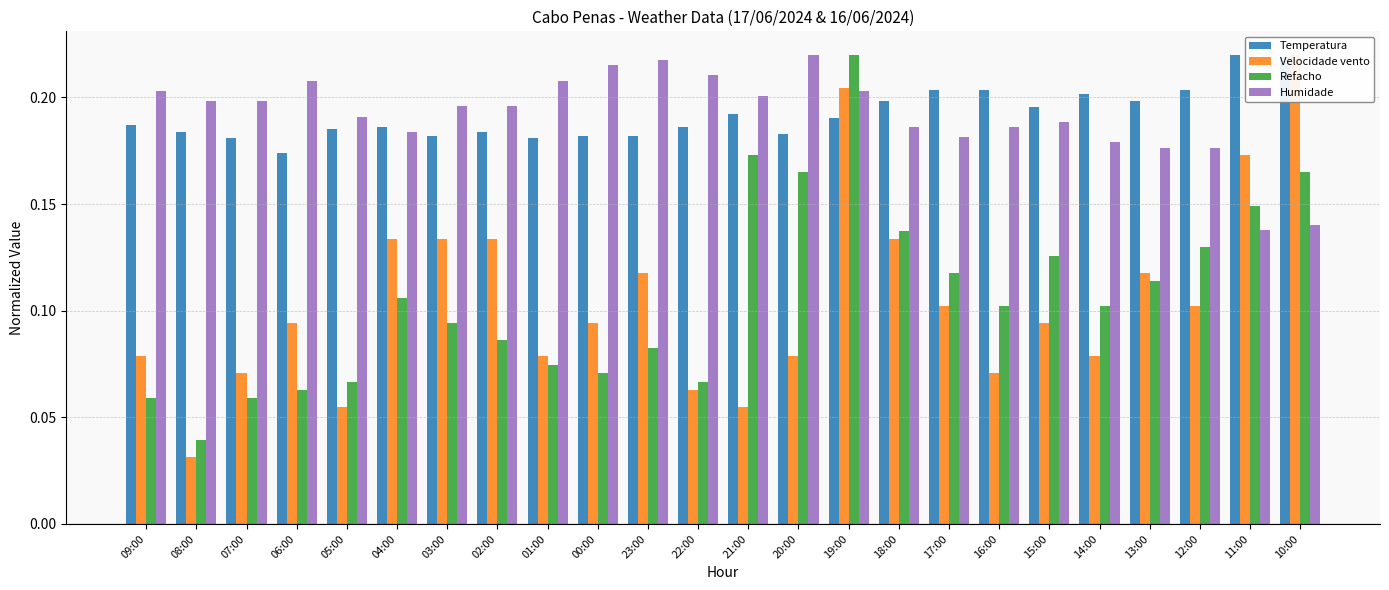

What is the label of the 16th bar from the right?

01:00